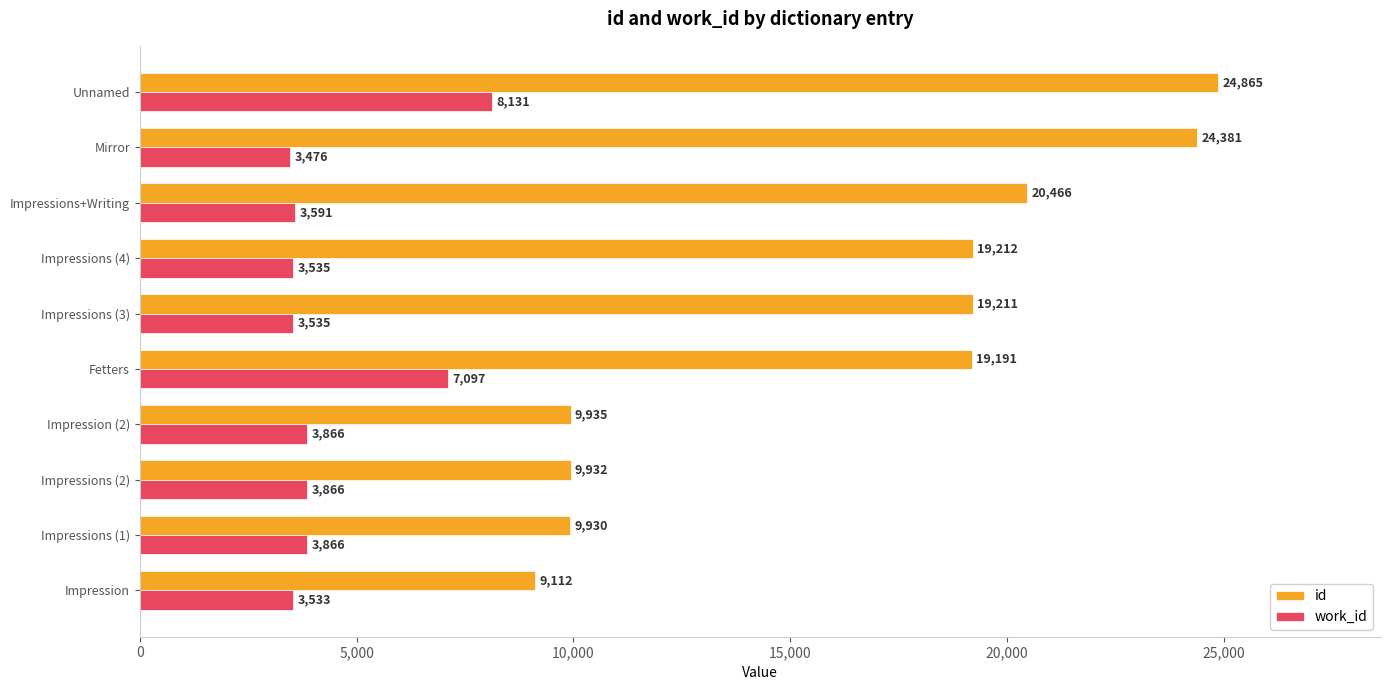

How many data points does each series have?

10